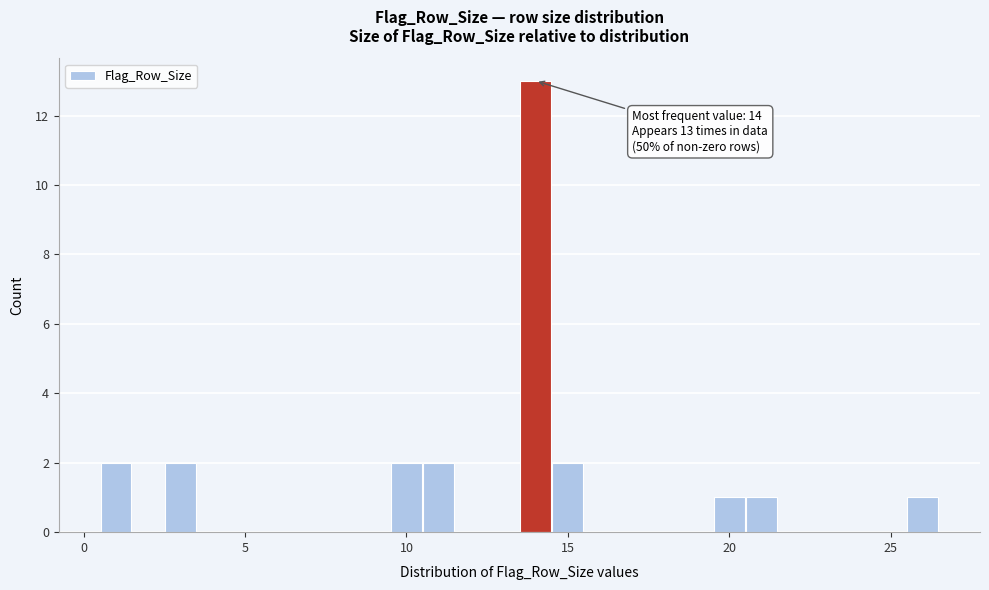

Around what value on the x-axis is the tallest bar? Give the approximate position of its centre, as read against the axis.

14.0